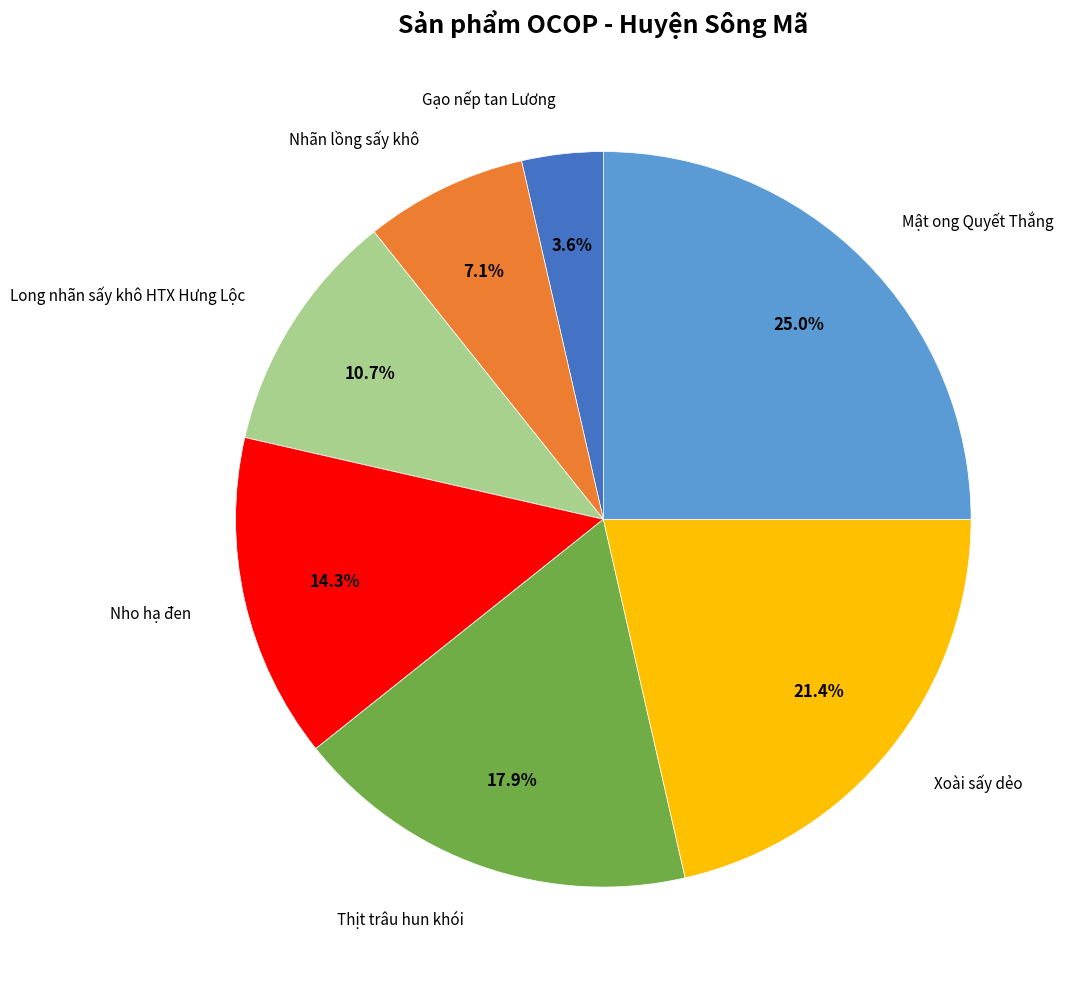

Is there a majority slice in this chart?

No